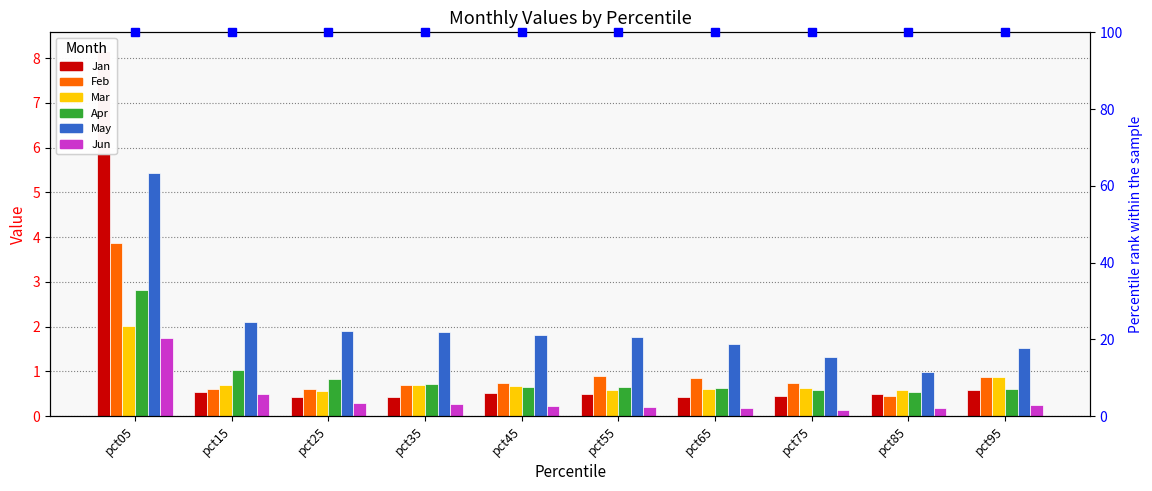

How many bars are there in each group?

6